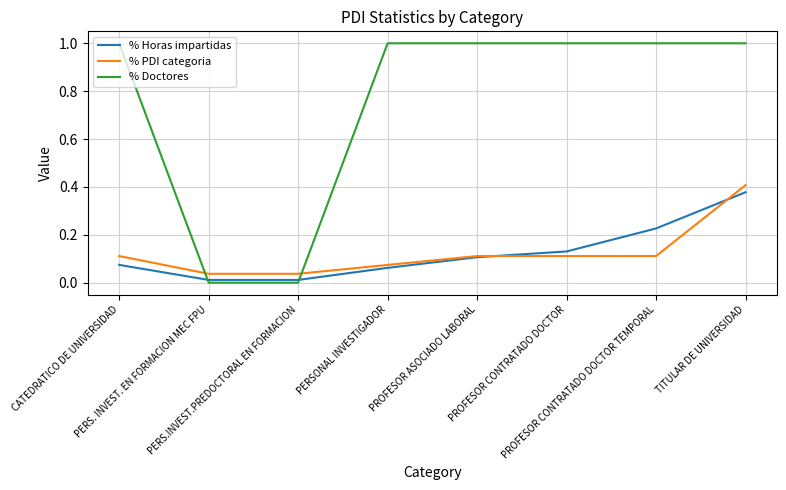

Does the chart have visible grid lines?

Yes